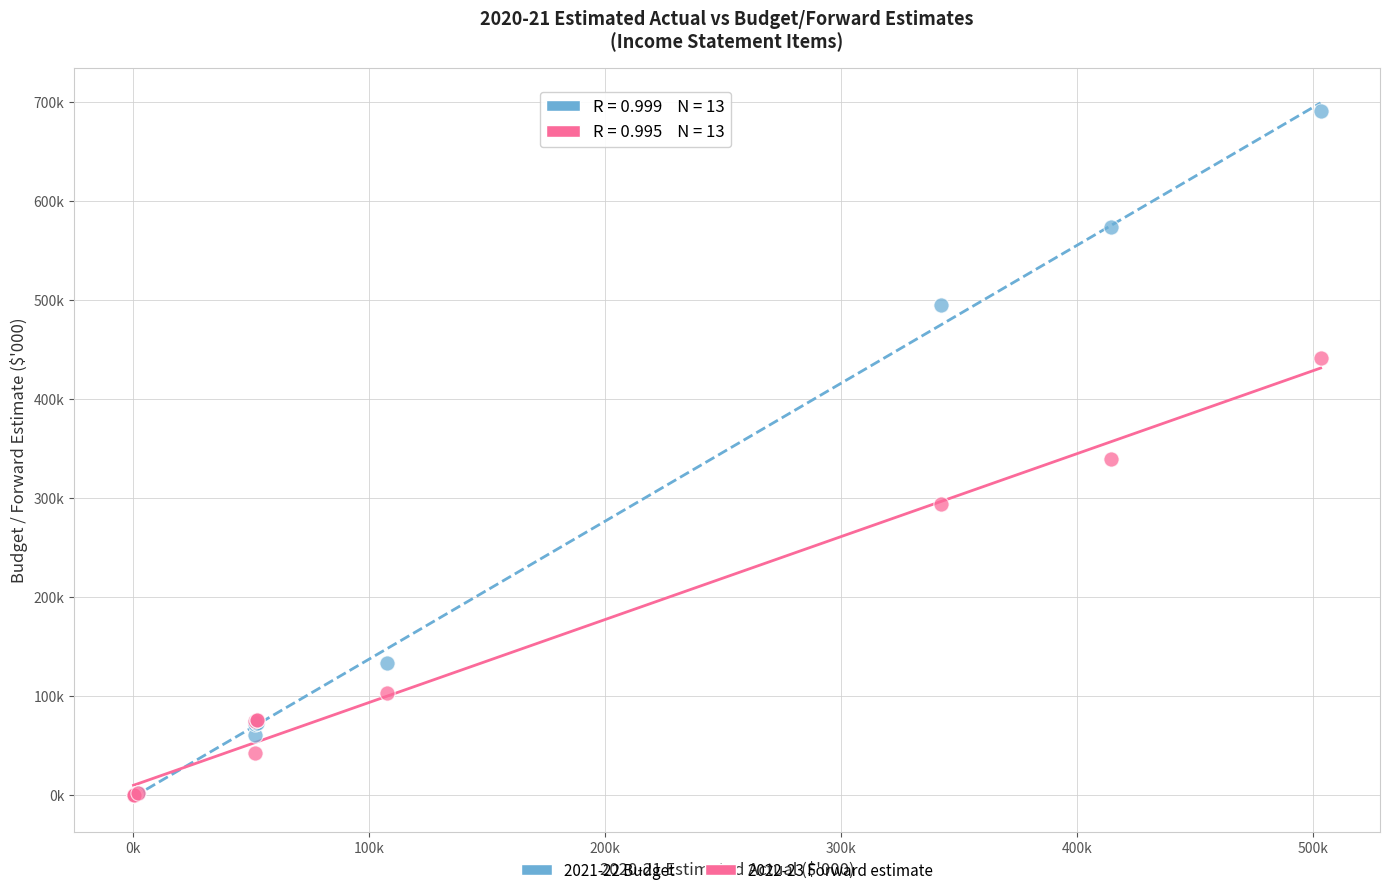

What are all the series names shown in the legend?

2021-22 Budget, 2022-23 Forward estimate